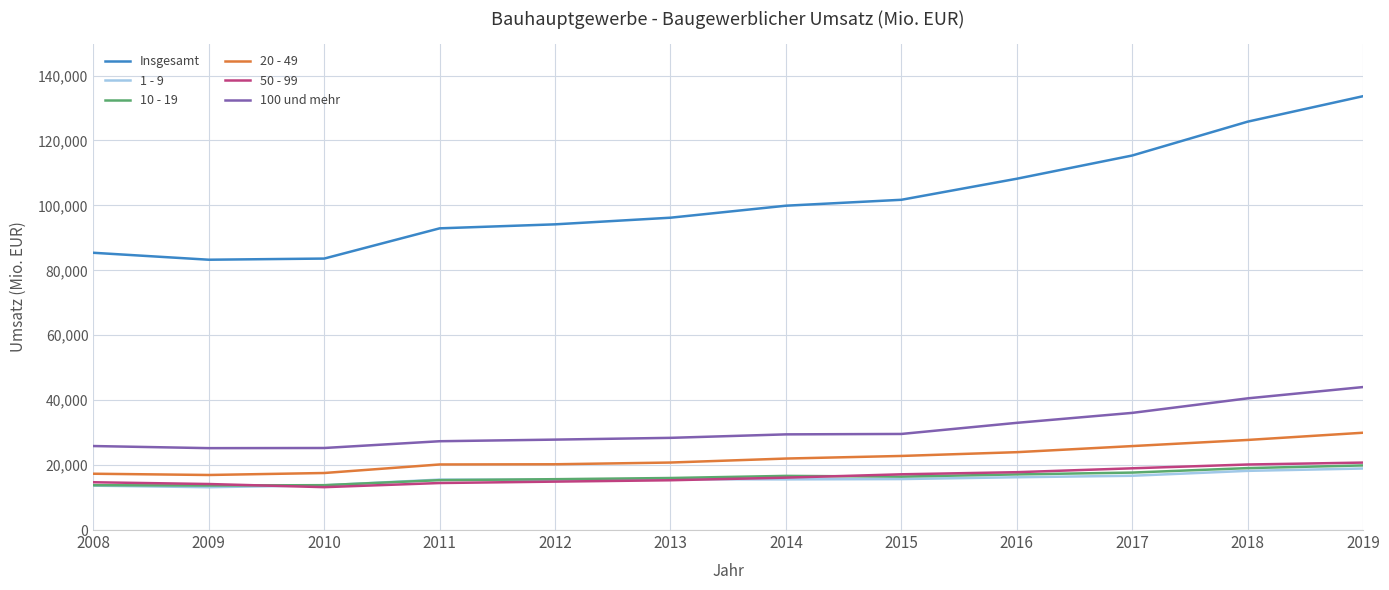

What is the maximum value for 1 - 9?

18948.6